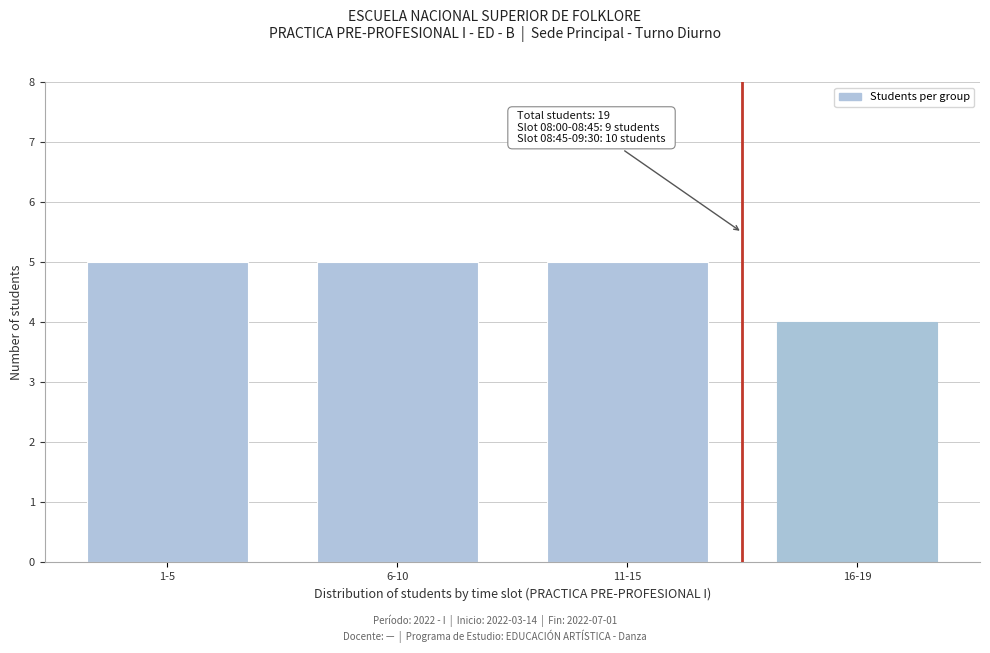

Reading left to right, transcribe all the data shown in this chart.

5	5	5	4